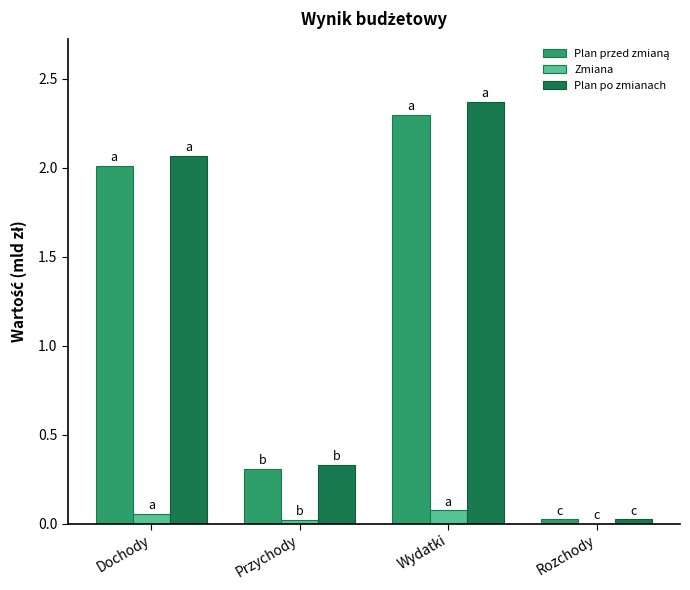

What is the sum of all Plan po zmianach values?

4.8